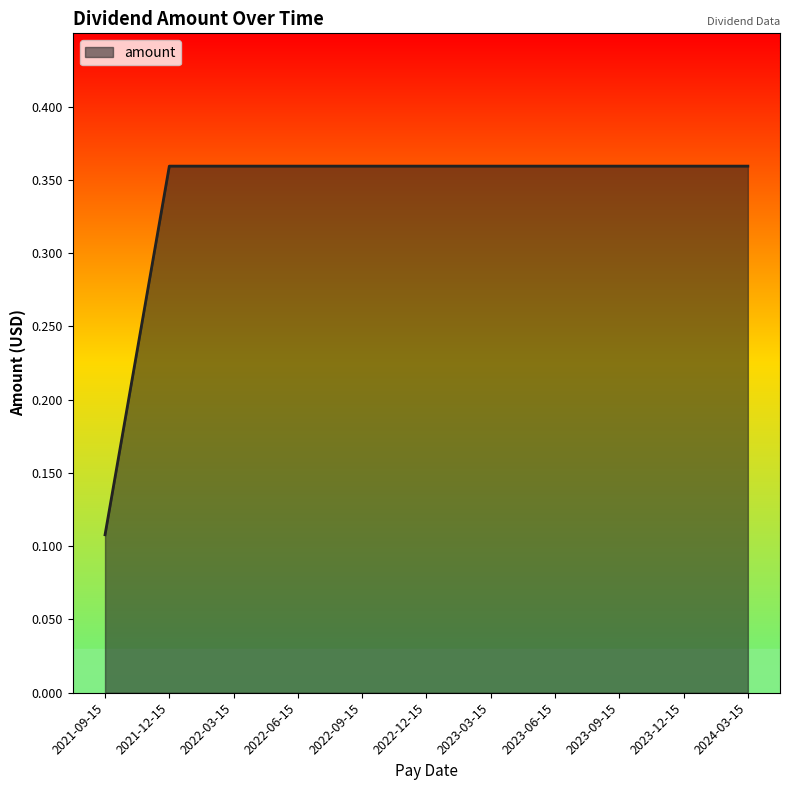

At which category does the chart reach its minimum across all series?

2021-09-15